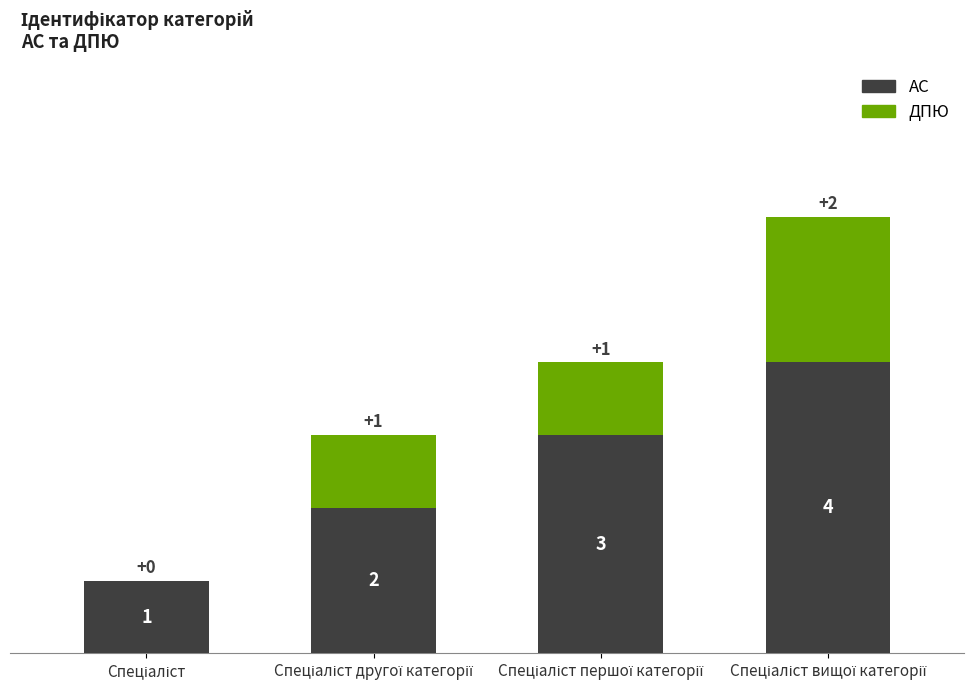

The value at Спеціаліст першої категорії is 3. True or false?

True